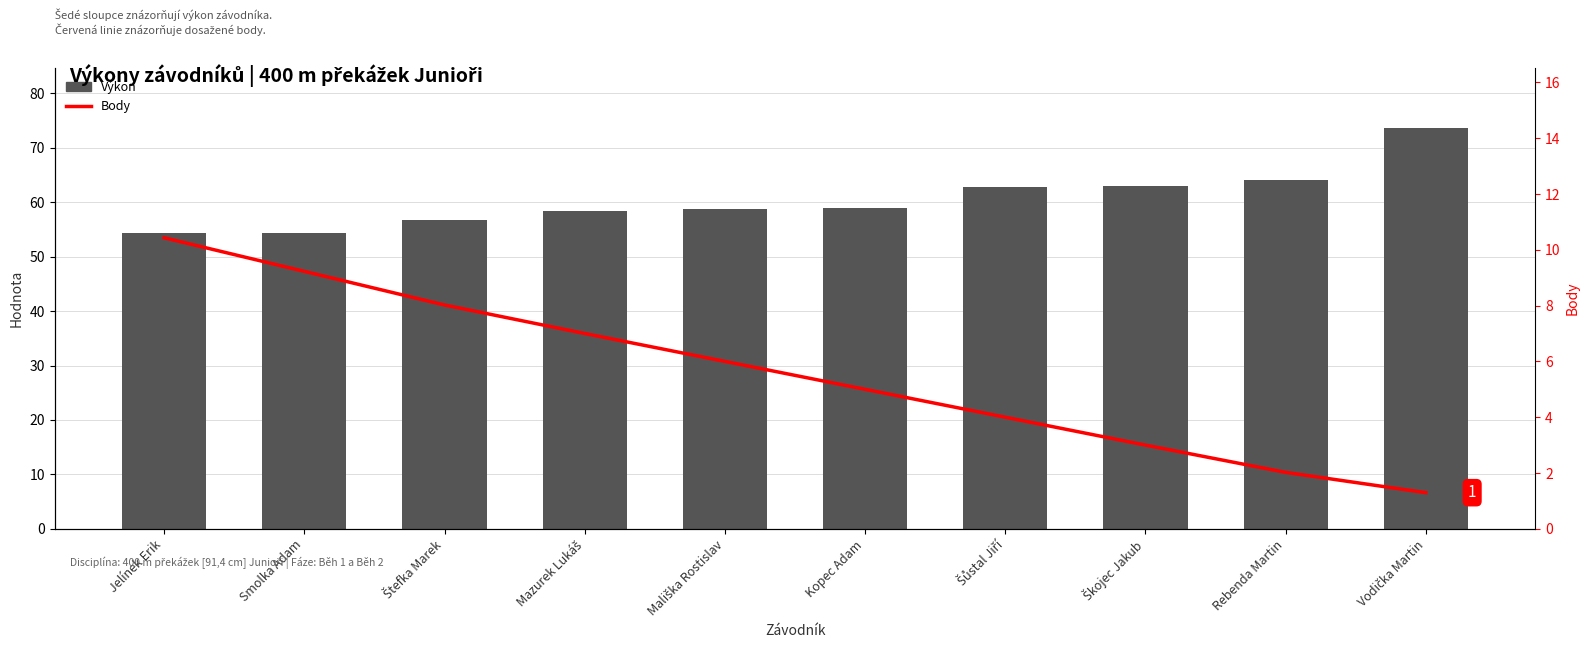

How many data points in Výkon are above 58?

7